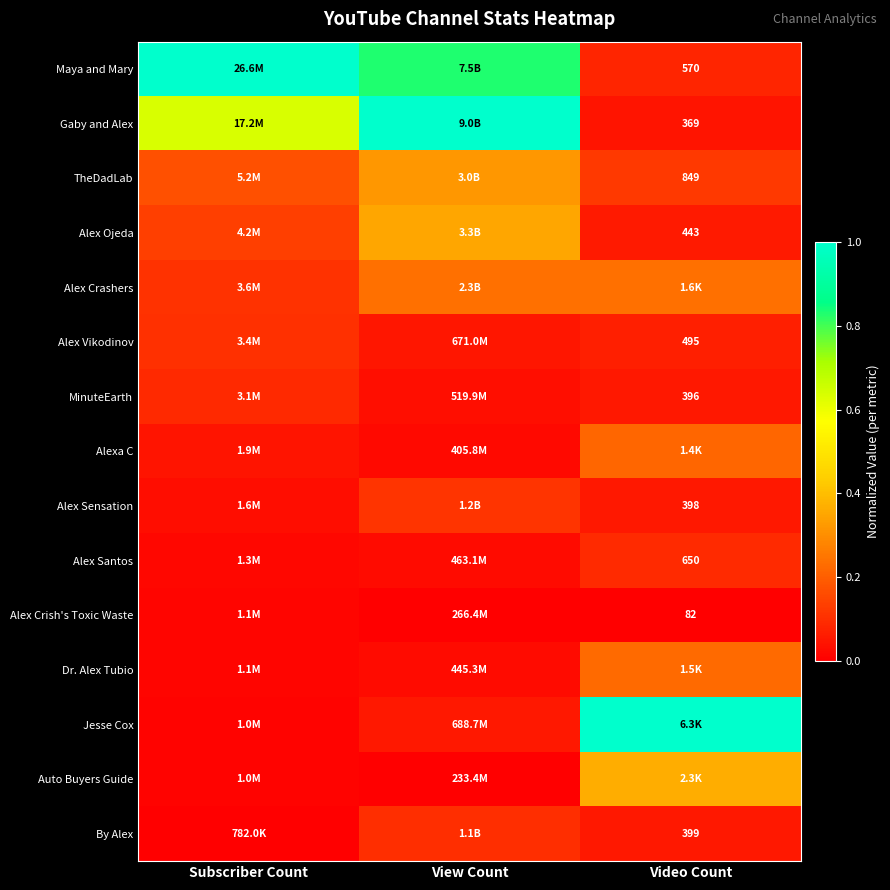

True or false: Jesse Cox has a value of 1.6 at Video Count.

False